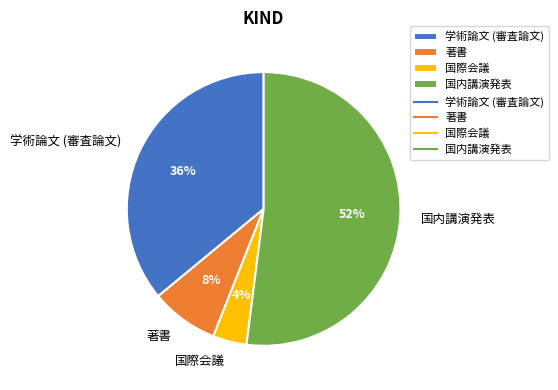

To the nearest percent, what is the combined percentage of 国内講演発表 and 国際会議?

56%